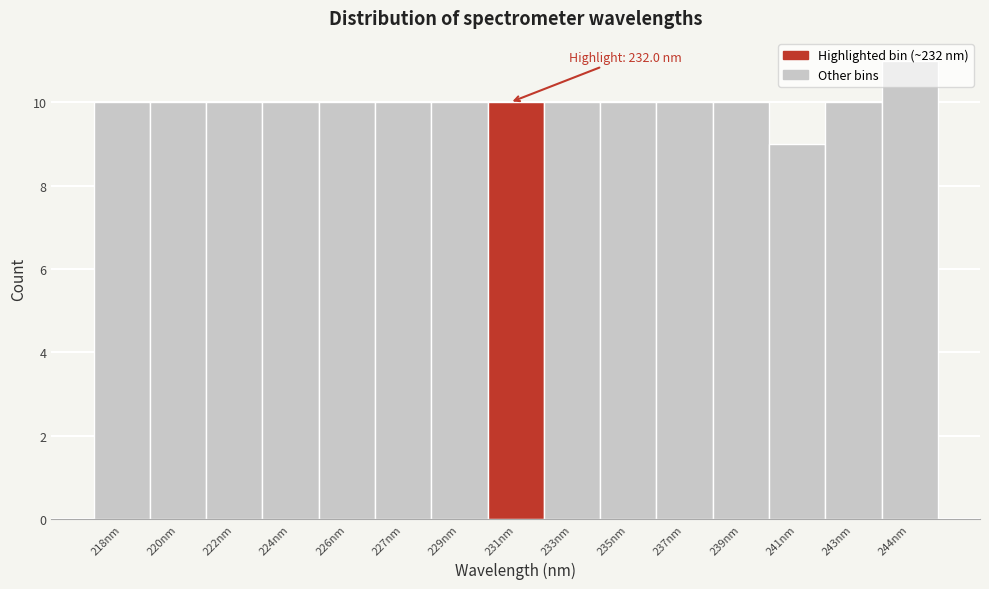

True or false: the data shows 2 at 224nm.

False